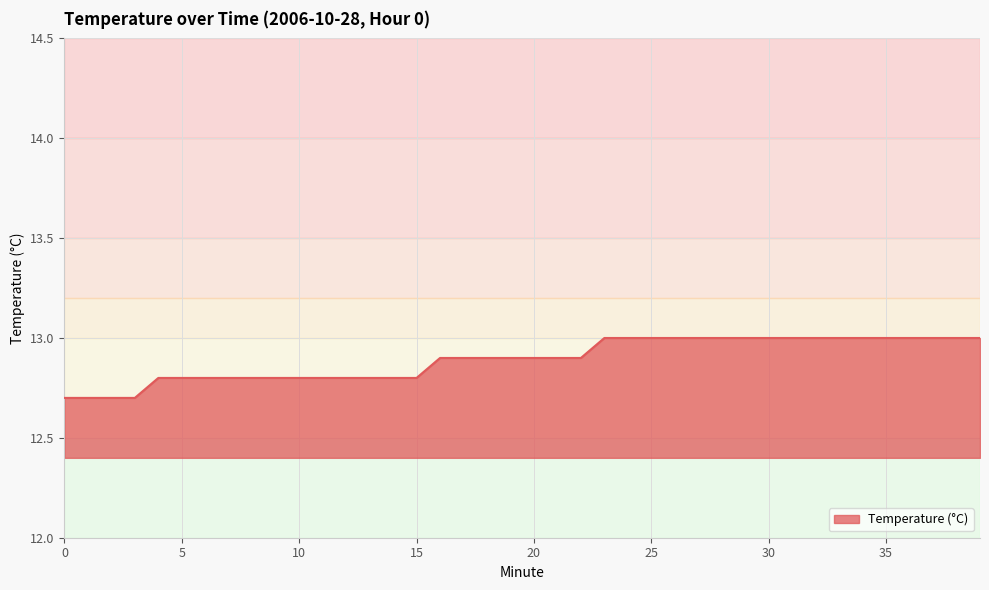

What is the maximum value shown in the chart?

13.0